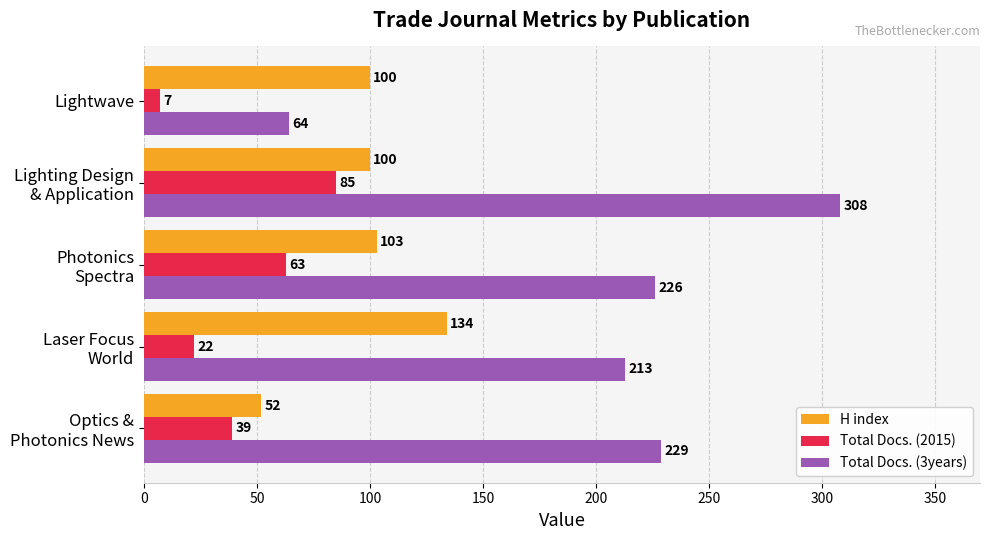

What are all the series names shown in the legend?

H index, Total Docs. (2015), Total Docs. (3years)